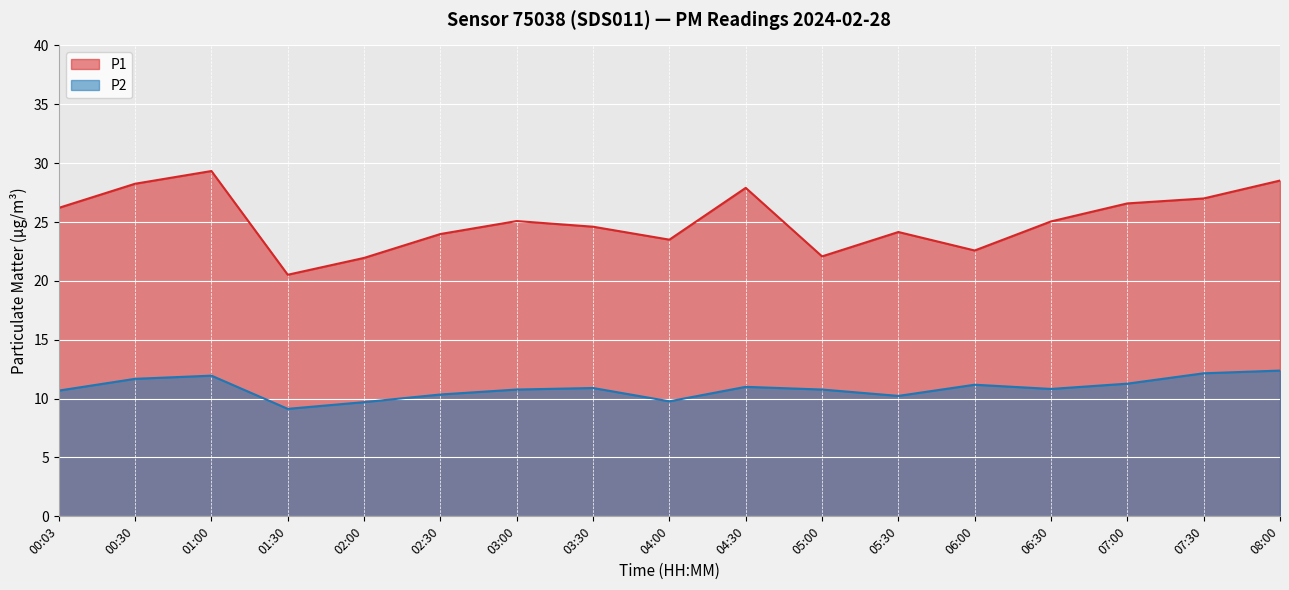

The value of P2 at 02:30 is 10.3. True or false?

True